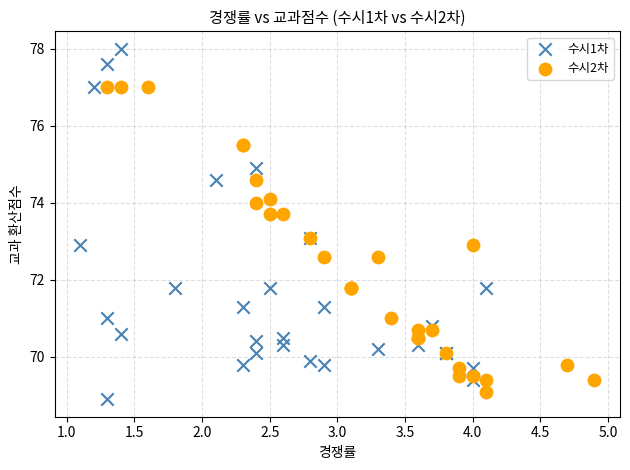

Which series contains the highest Y value?

수시1차